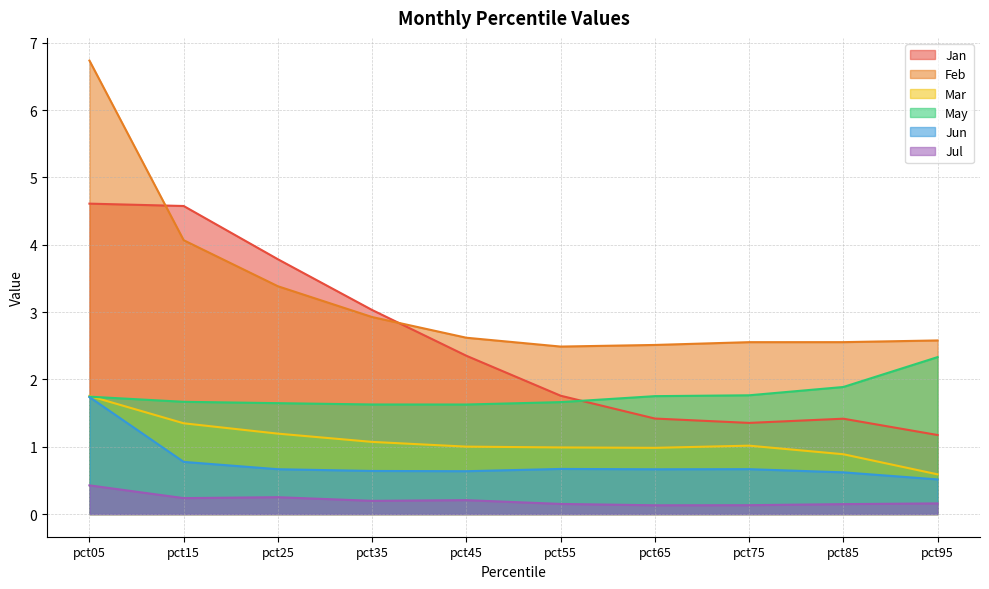

At which category does Mar reach its first local peak?

pct75